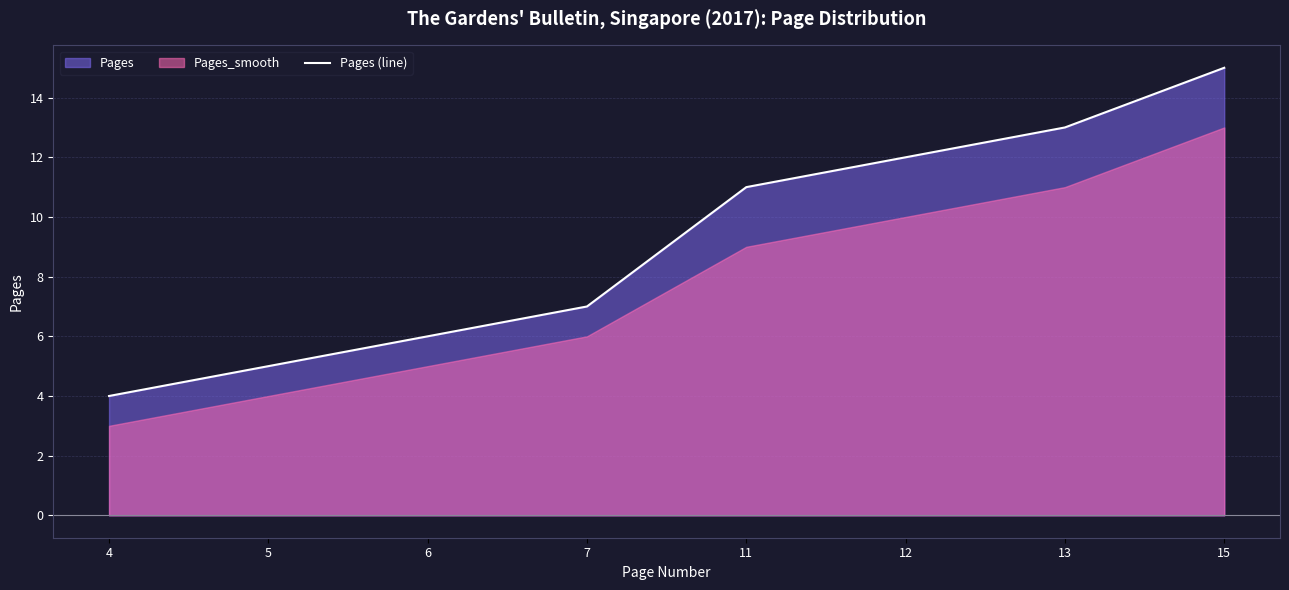

What is the maximum value shown in the chart?

15